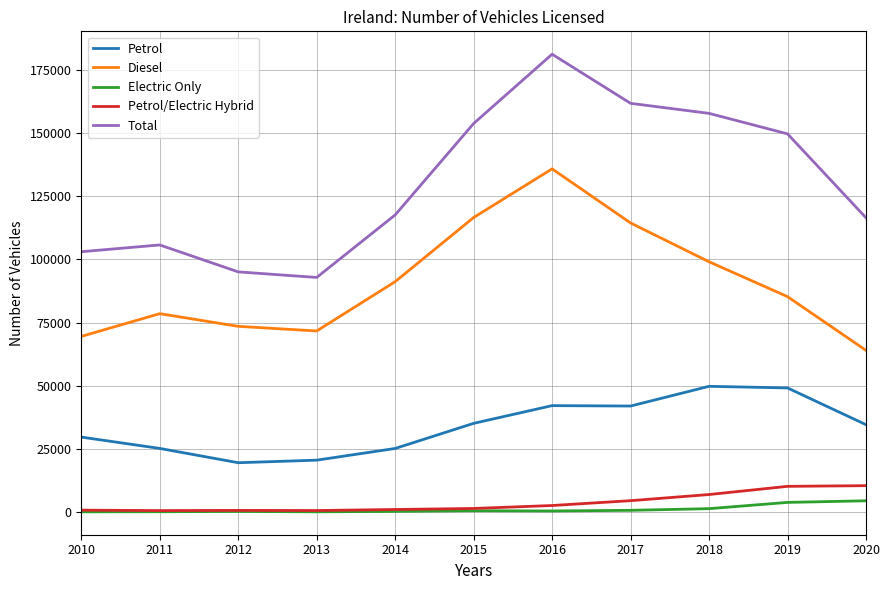

At which category does Diesel reach its first local valley?

2013